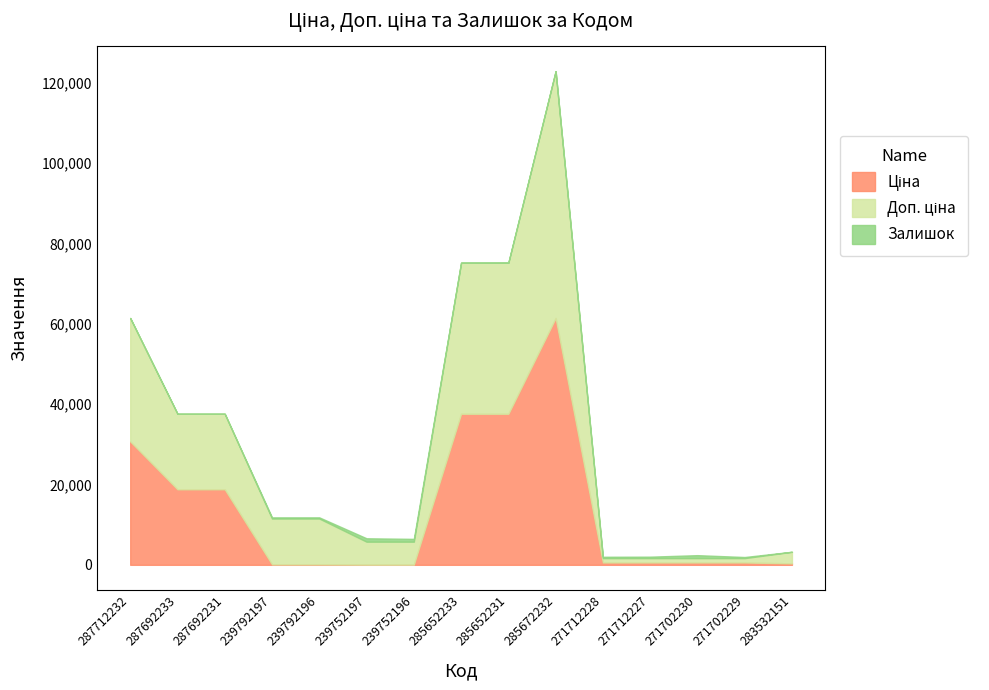

How many data points in Залишок are above 272?

7